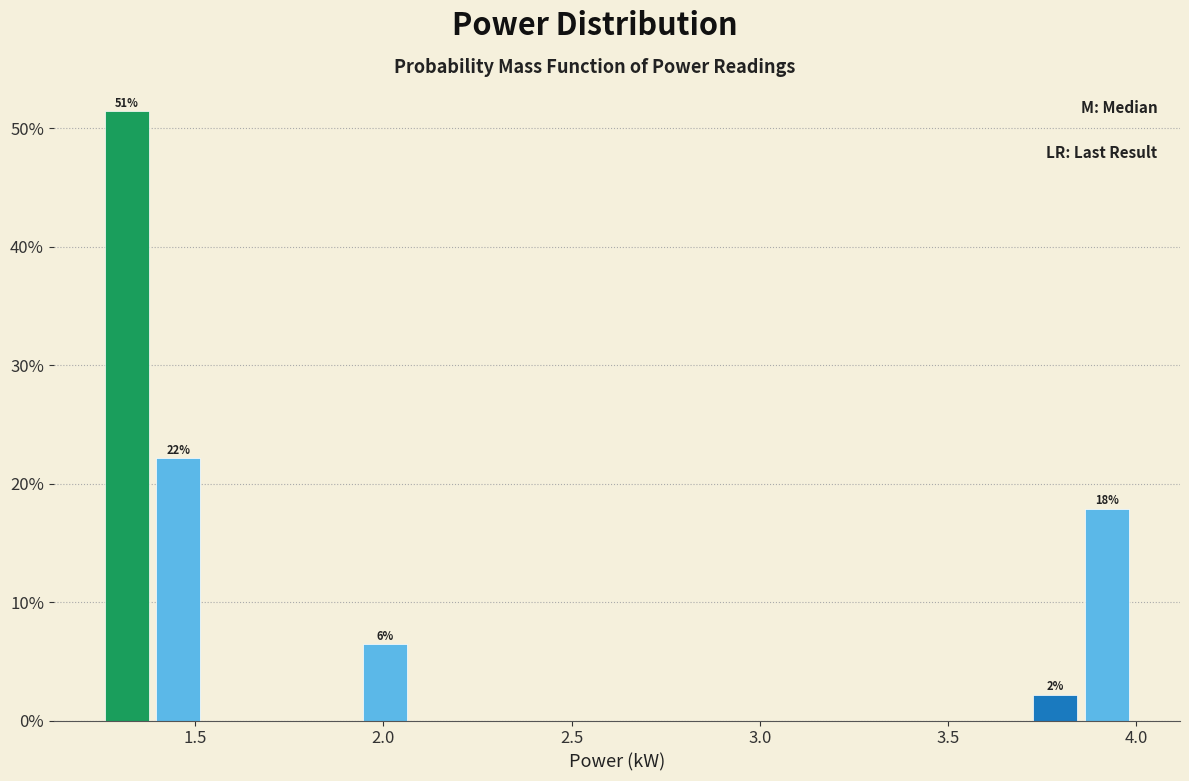

Read against the x-axis, roughly where is the centre of the tallest bar?

1.30